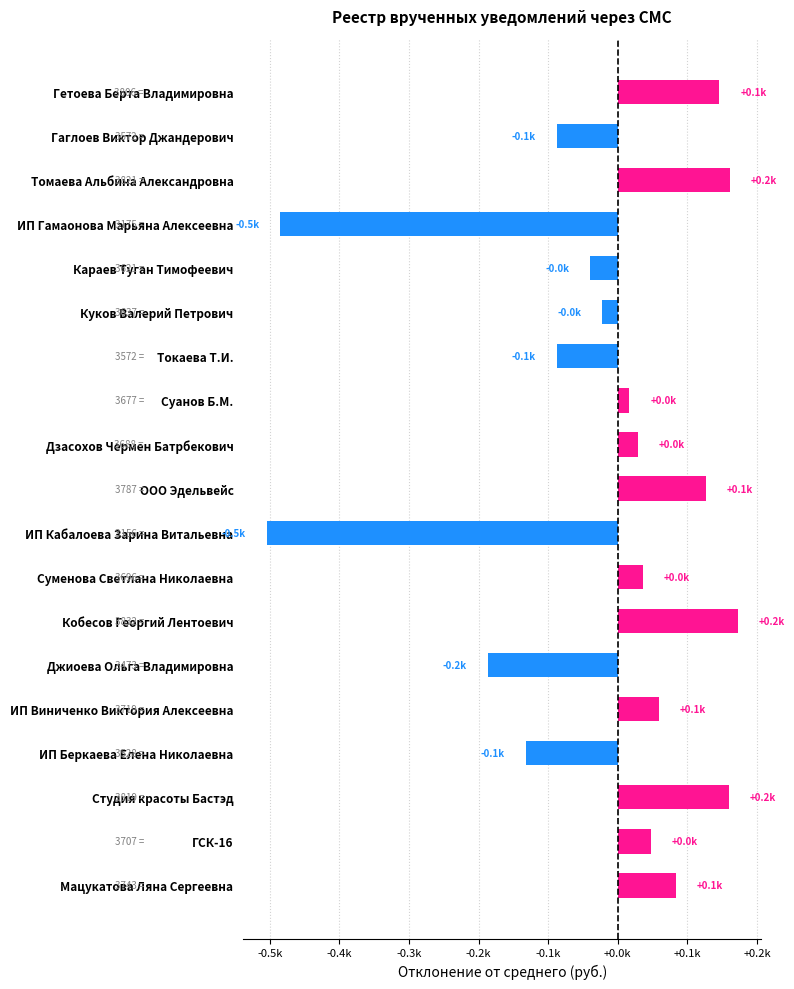

Are the bars horizontal?

Yes